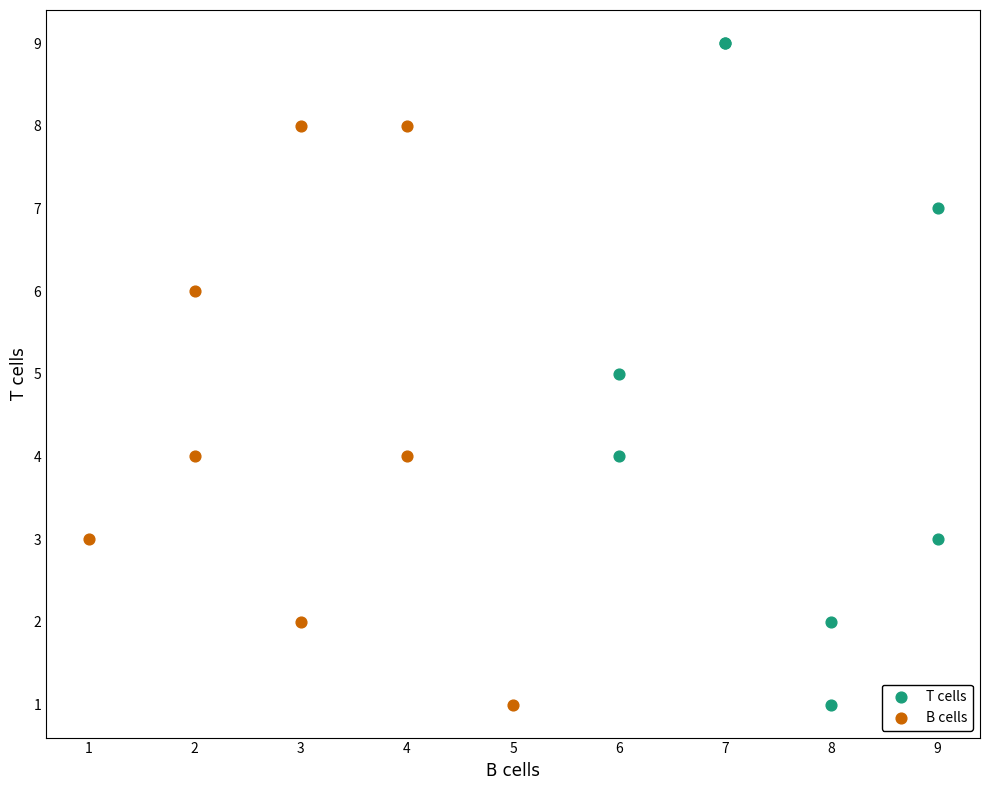

What are all the series names shown in the legend?

T cells, B cells